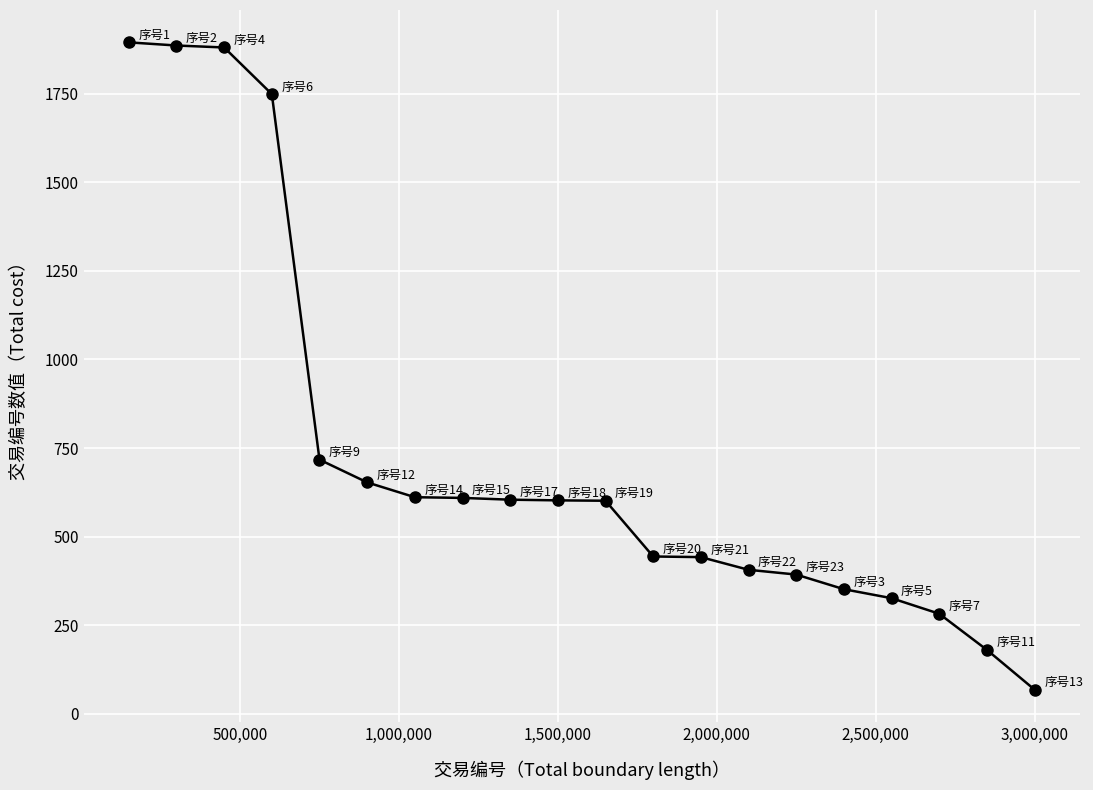

What is the value of the 9th point from the left?

604.1